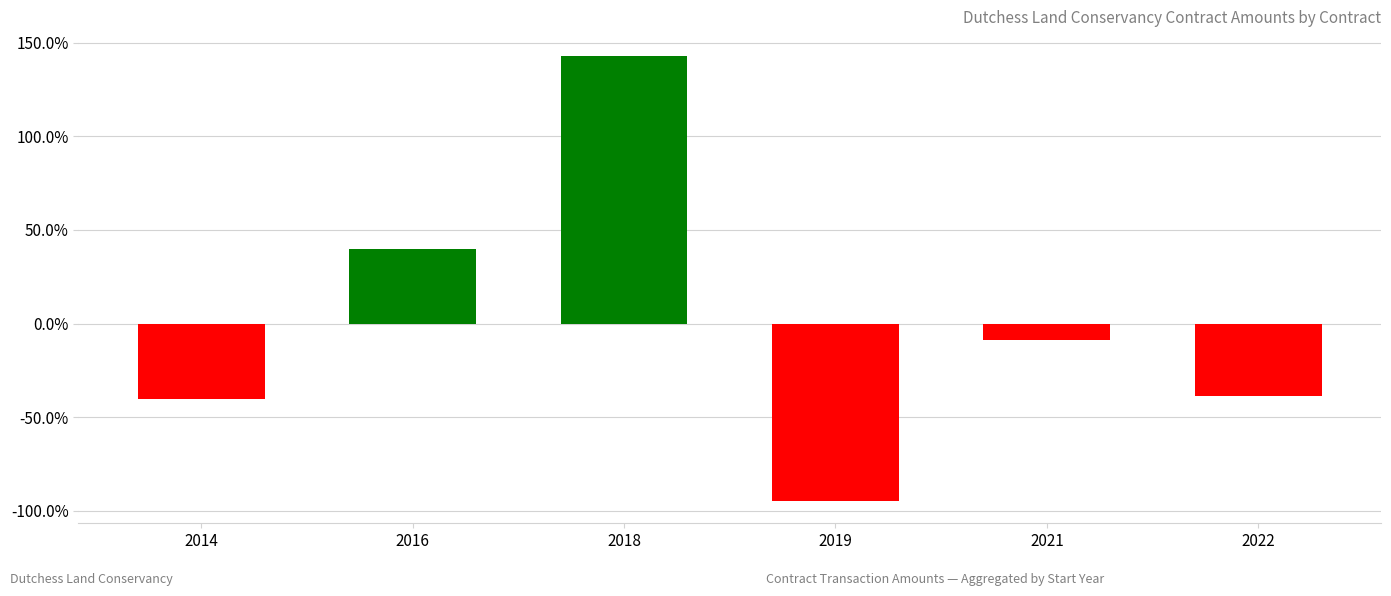

True or false: the data shows 62.9 at 2016.

False